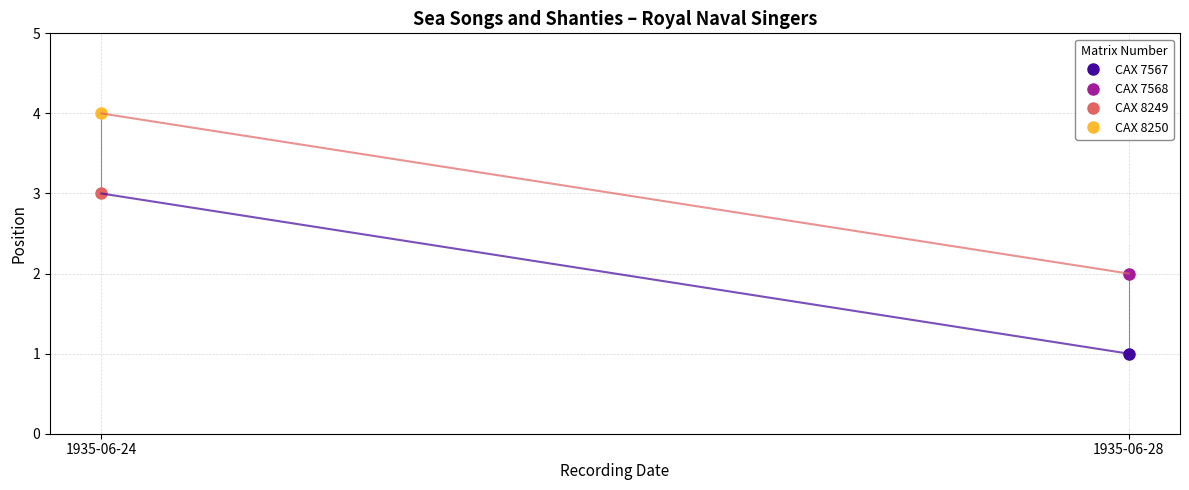

The value at 1935-06-24 is 4. True or false?

True